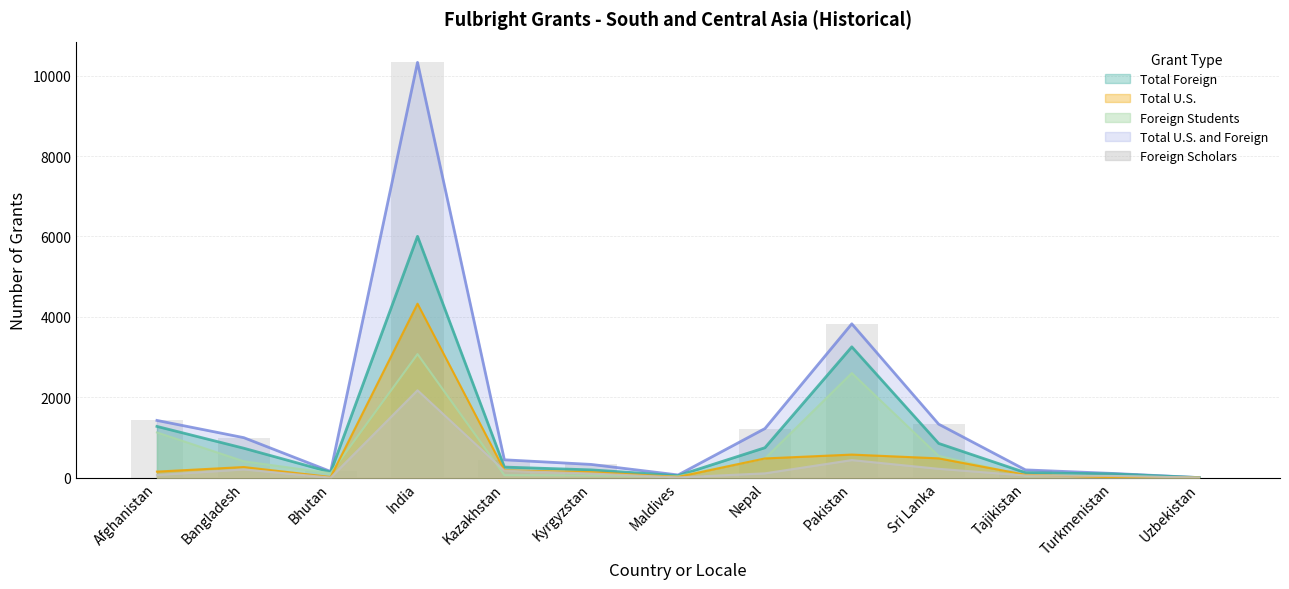

What is the total value across all series at Tajikistan?

484